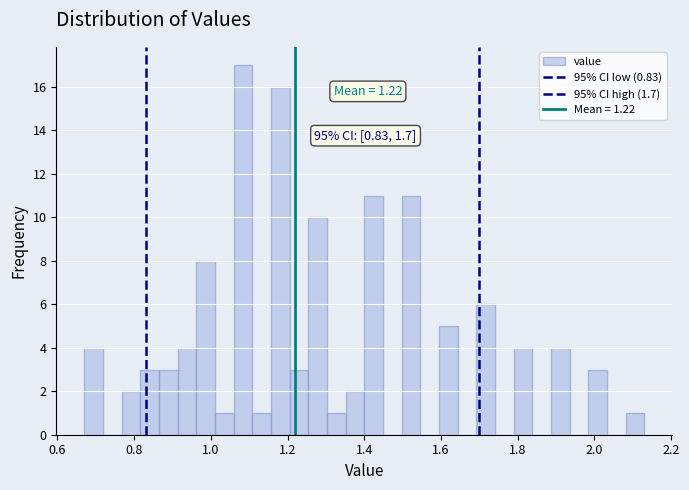

Around what value on the x-axis is the tallest bar? Give the approximate position of its centre, as read against the axis.

1.08